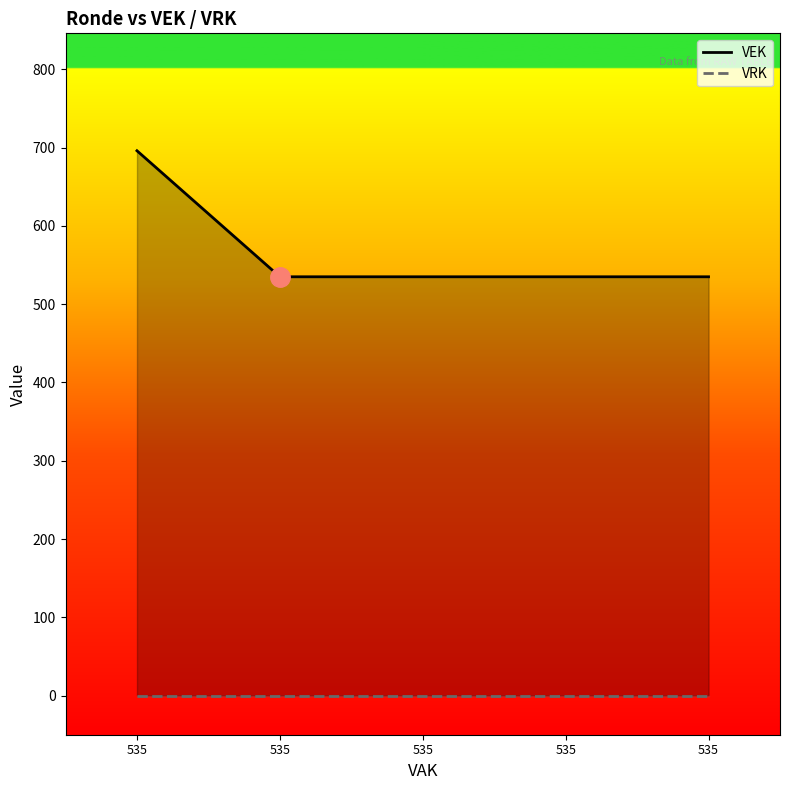

True or false: the data has more than 1 interior local peaks.

False